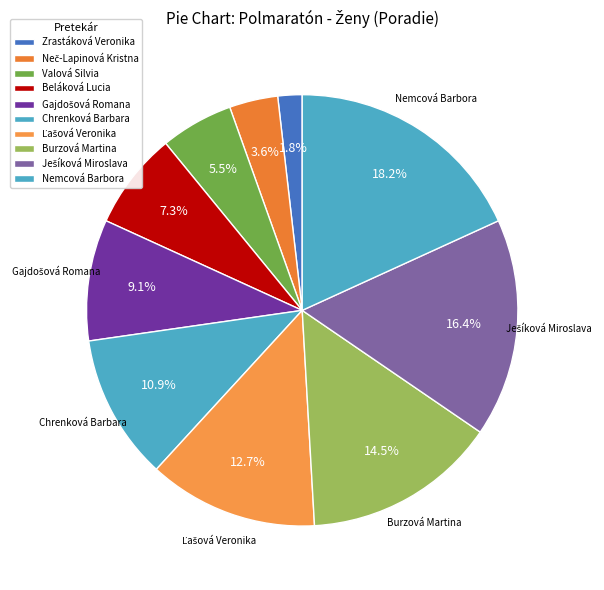

Which slice is the smallest?

Zrastáková Veronika